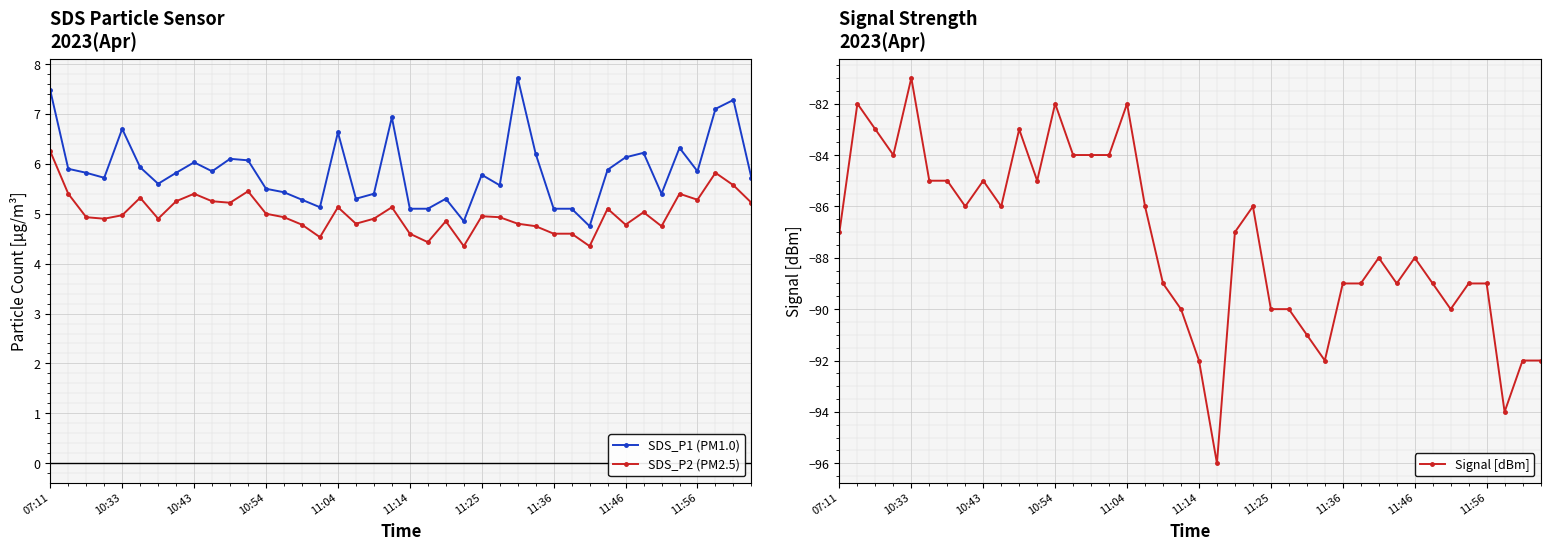

What is the lowest value of the SDS_P1 (PM1.0) series?

4.8